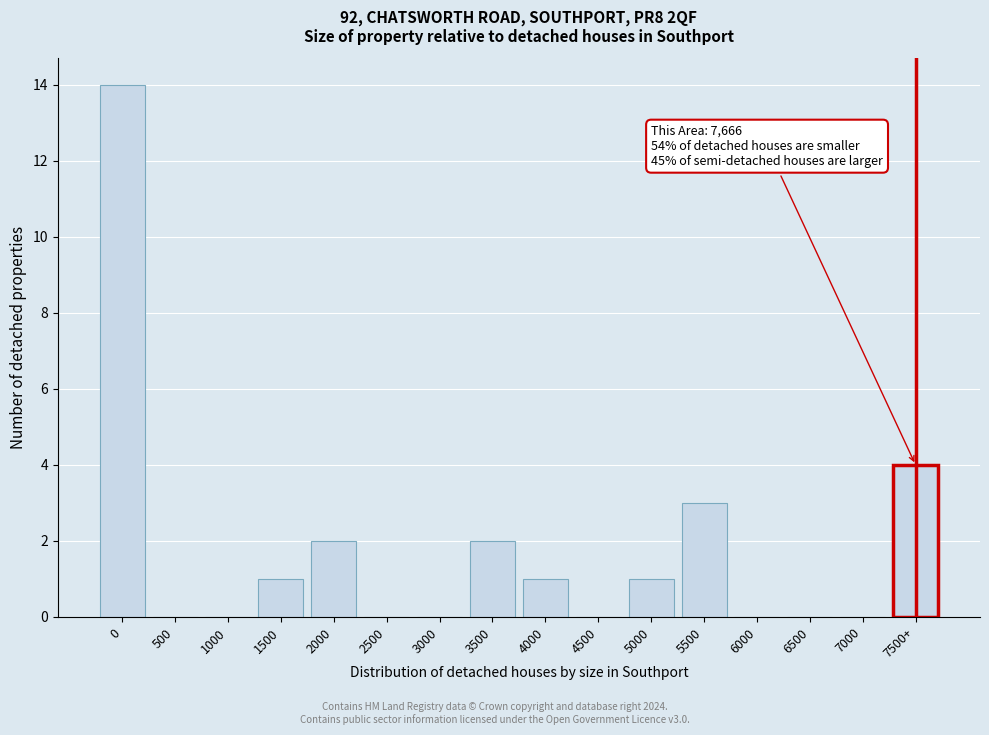

Reading left to right, what are all the values shown in this chart?

0=14	500=0	1000=0	1500=1	2000=2	2500=0	3000=0	3500=2	4000=1	4500=0	5000=1	5500=3	6000=0	6500=0	7000=0	7500+=4